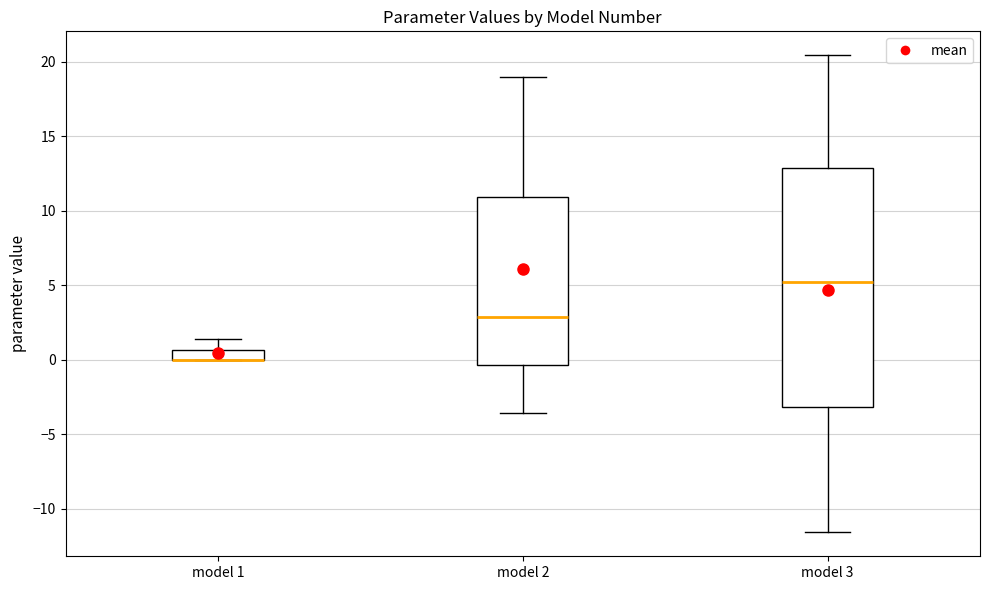

Where does the median line of the box for model 2 sit on the y-axis? The values are not printed on the chart, so give them approximately, as read against the axis.

3.0